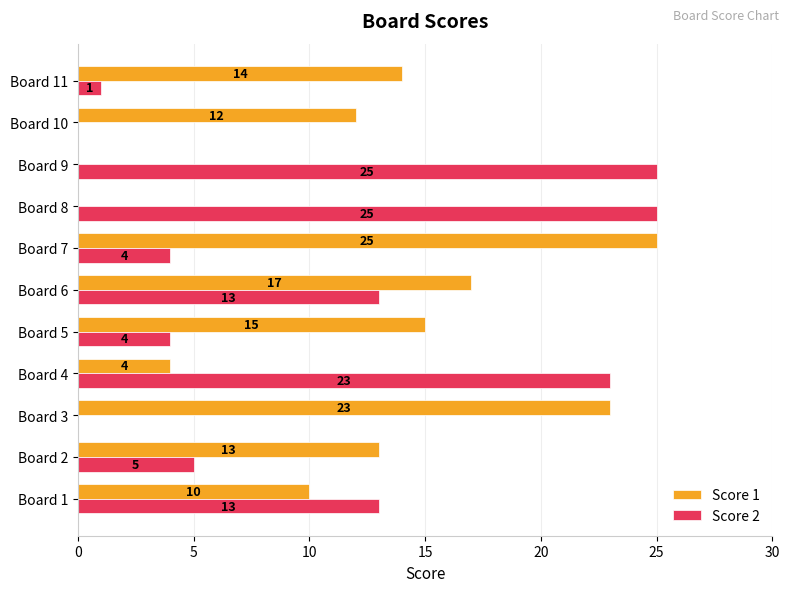

Count the number of data series in this chart.

2